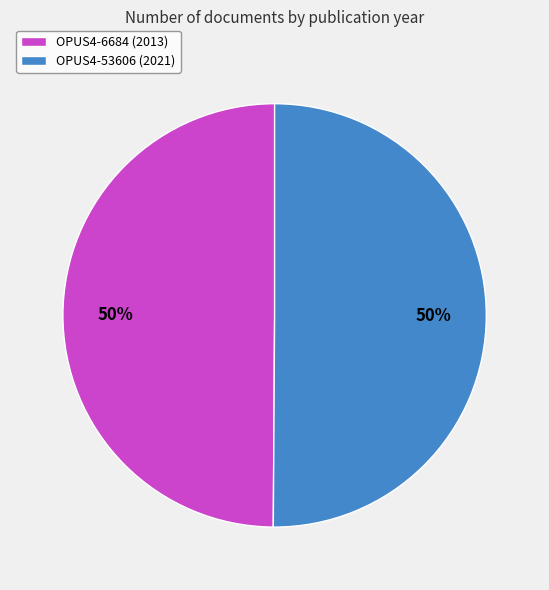

Do OPUS4-6684 and OPUS4-53606 together represent more than half of the pie?

Yes